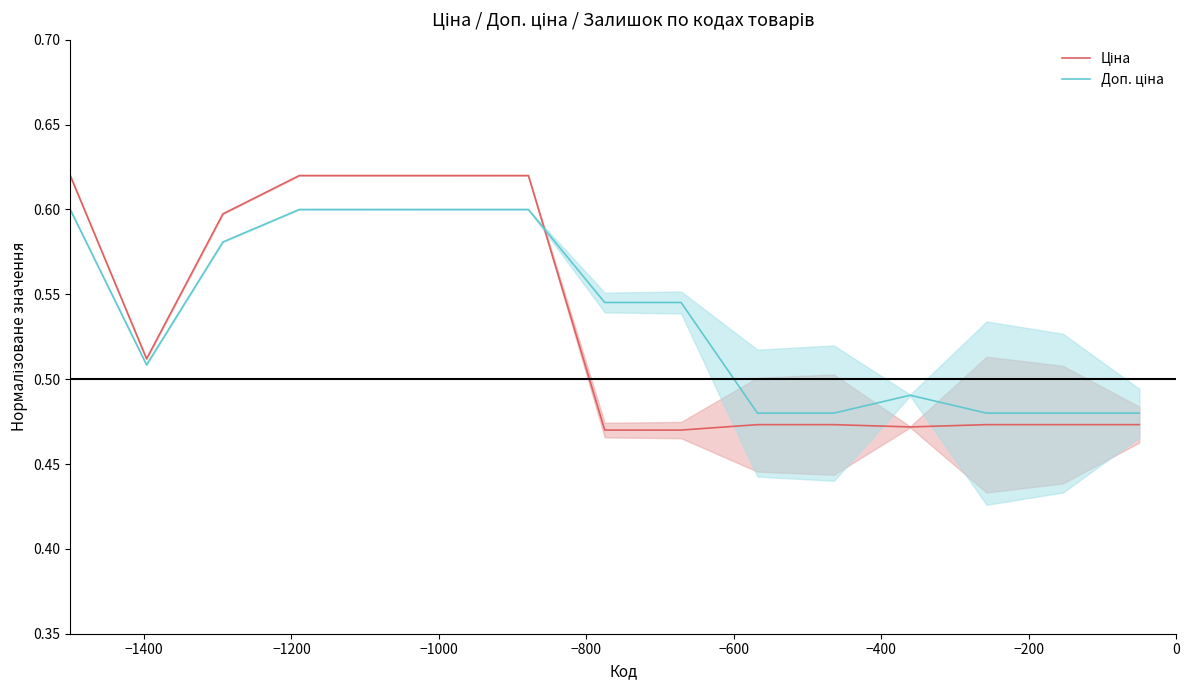

What is the label of the 13th point from the right?

−1200